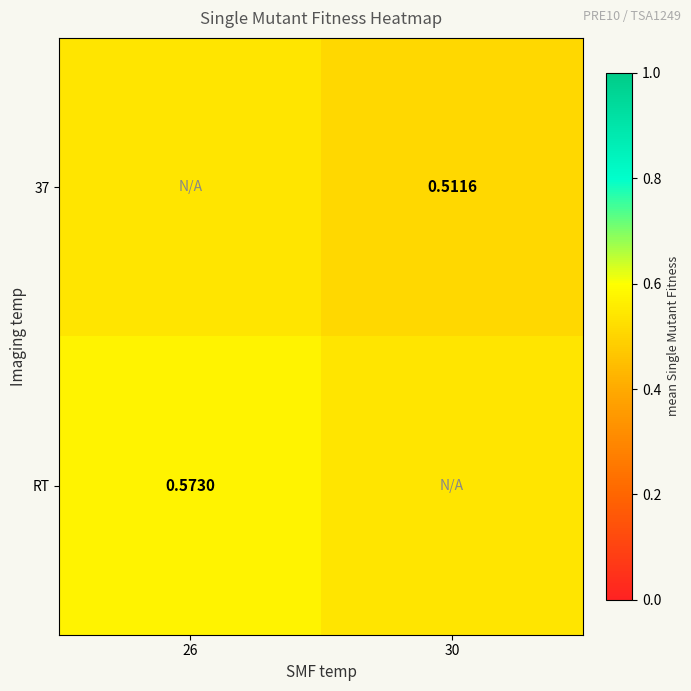

True or false: 37 has a value of 0.8 at 26.

False